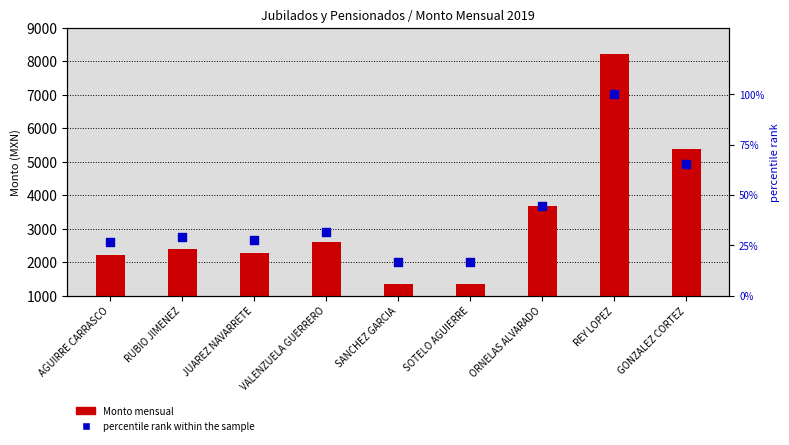

What is the total value across all series at AGUIRRE CARRASCO?

2230.8